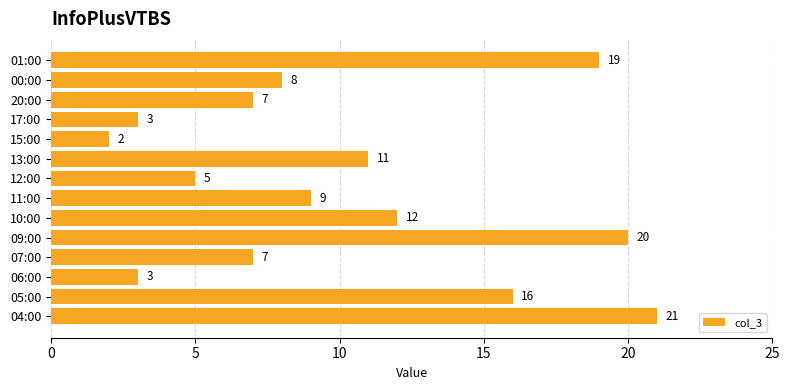

Reading bottom to top, transcribe all the data shown in this chart.

21	16	3	7	20	12	9	5	11	2	3	7	8	19